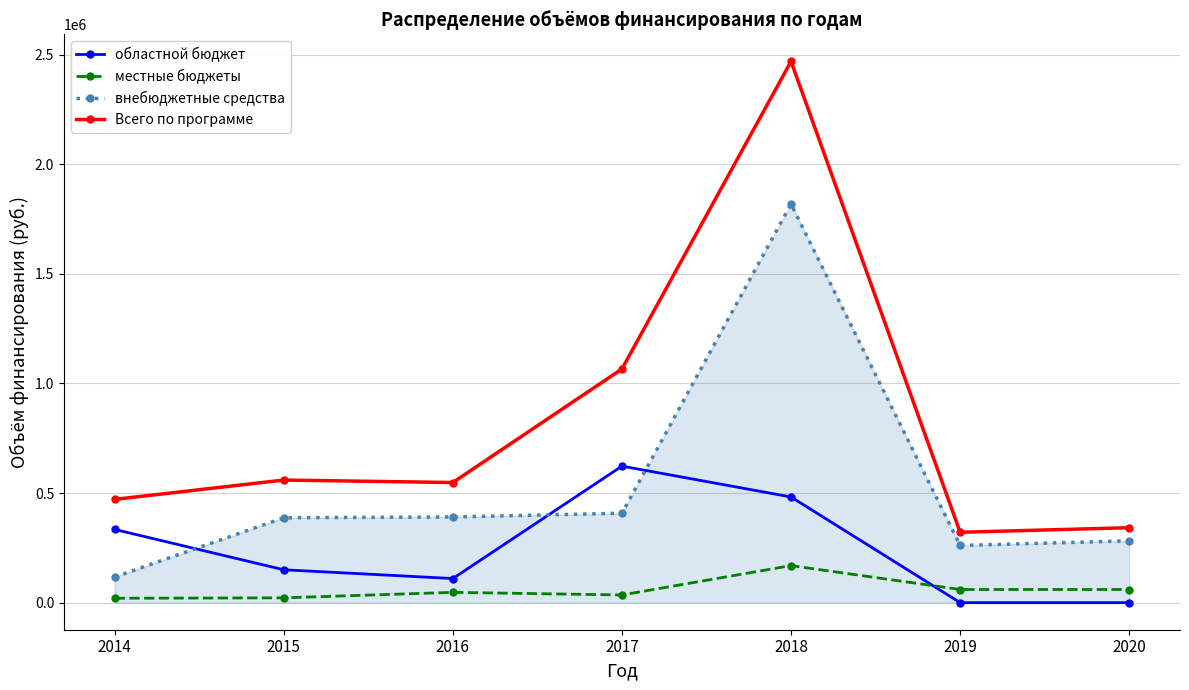

In Всего по программе, how many points are lower than both neighbors (excluding endpoints)?

2